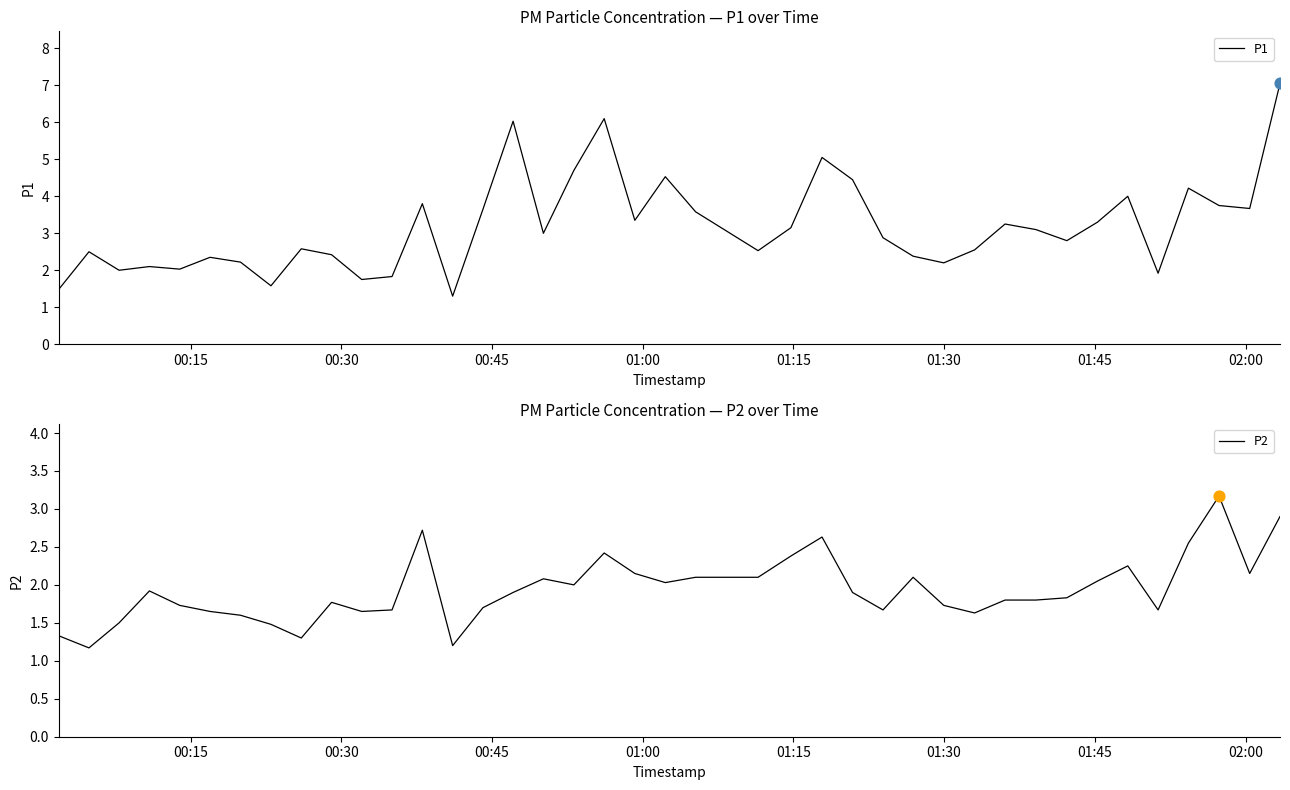

What is the minimum value for P1?

1.3